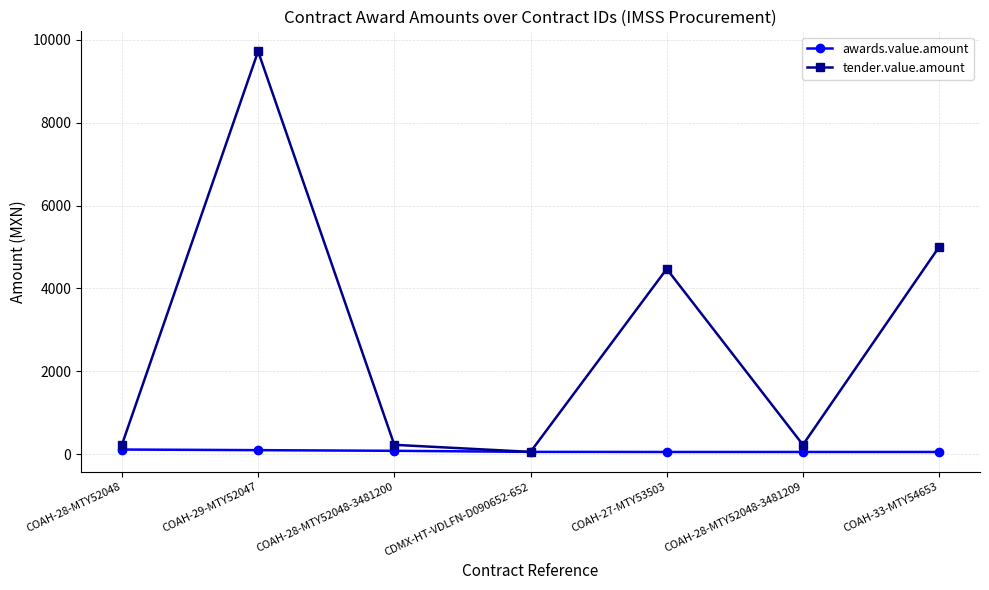

What is the highest value of the tender.value.amount series?

9717.1